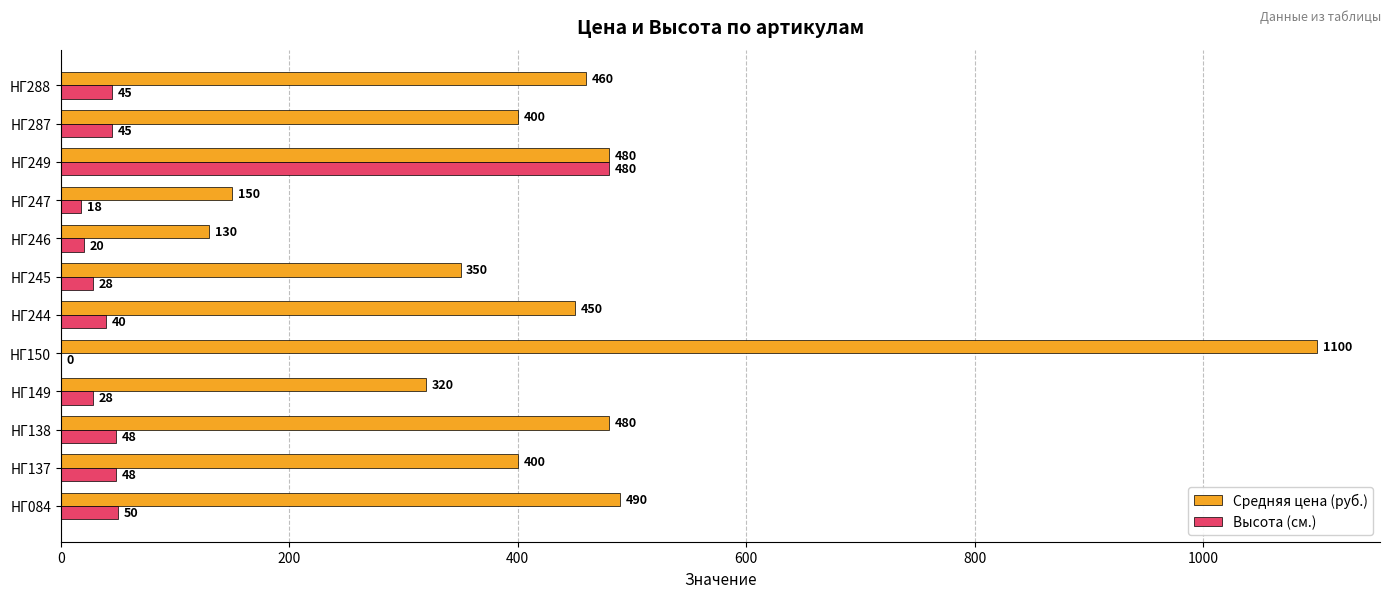

Between НГ084 and НГ246, which series saw the biggest shift?

Средняя цена (руб.)